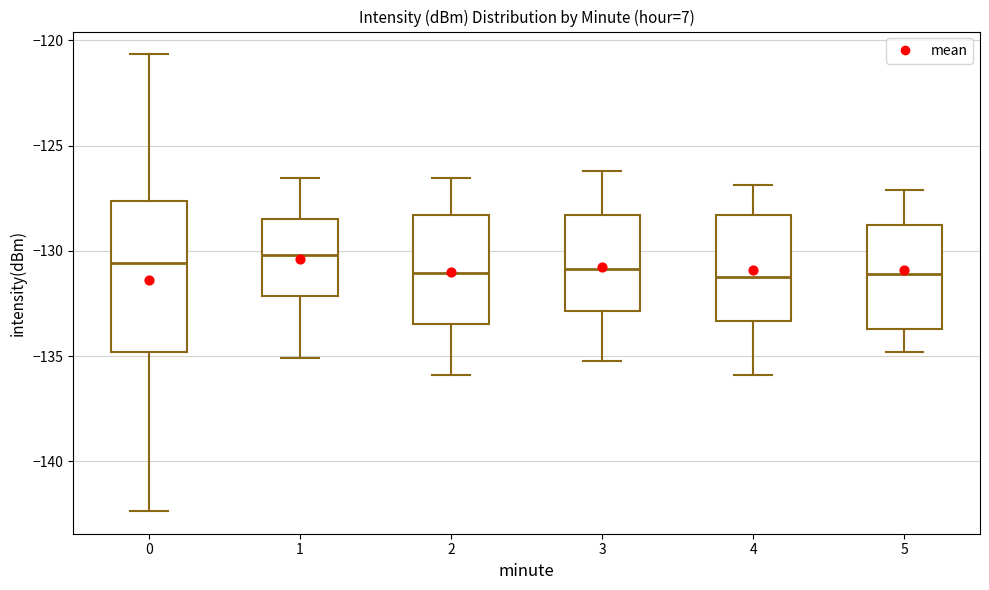

Where is the lower edge of the box at x = 1 on the y-axis? The values are not printed on the chart, so give them approximately, as read against the axis.

-132.0